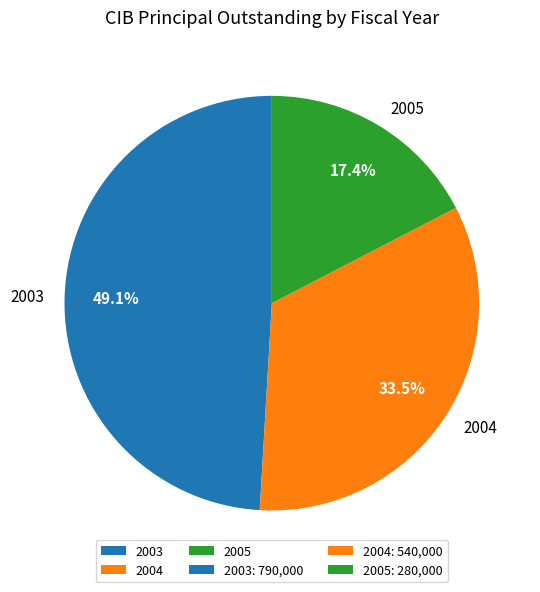

Approximately how many times larger is the value at 2005 compared to 2004?

0.5